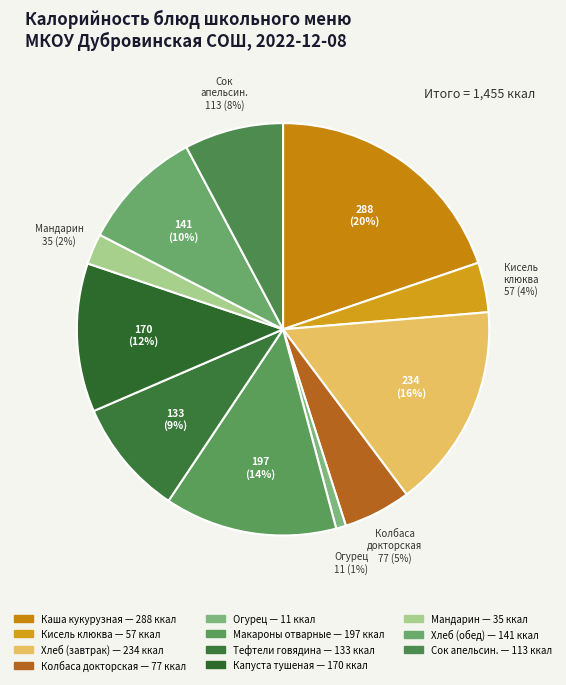

How many slices are in this pie chart?

11